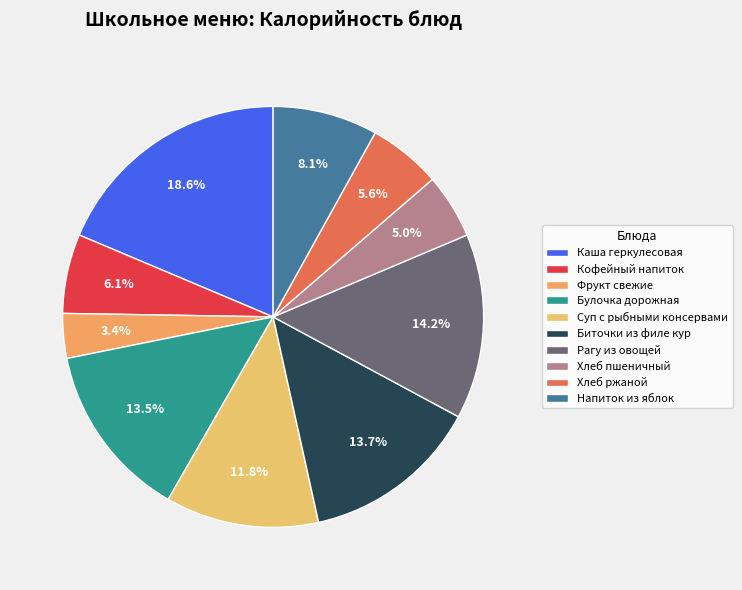

Rank the categories by value from highest to lowest.

Каша геркулесовая молочная молочная вязкая с маслом, Рагу из овощей, Биточки из филе кур с соусом, Булочка дорожная, Суп с рыбными консервами (сельдь), Напиток из свежих плодов (яблоки), Кофейный напиток с молоком, Хлеб ржаной, Хлеб пшеничный, Фрукт свежие